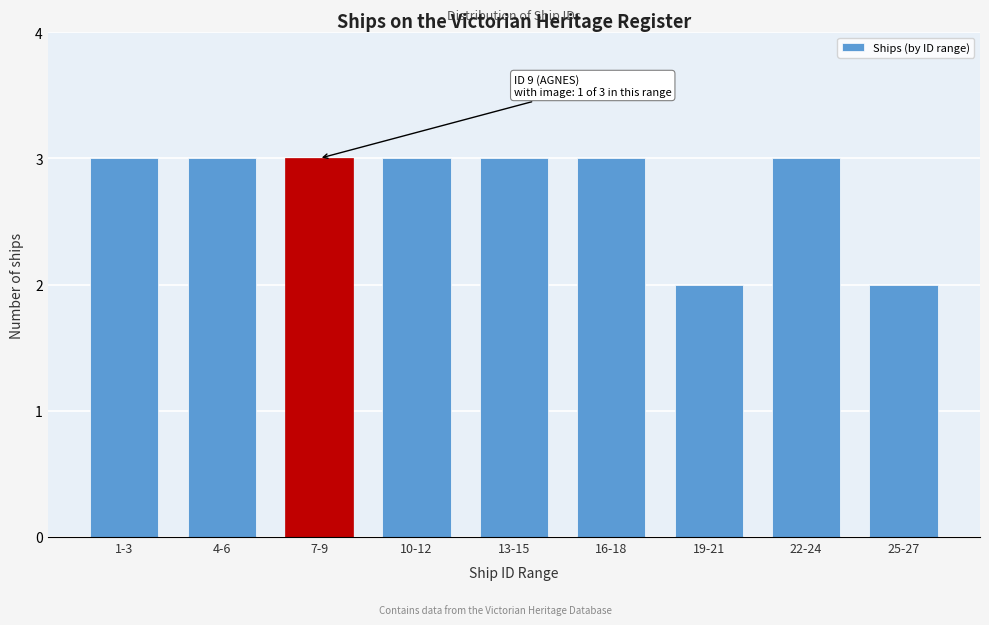

Reading left to right, transcribe all the data shown in this chart.

1-3=3	4-6=3	7-9=3	10-12=3	13-15=3	16-18=3	19-21=2	22-24=3	25-27=2